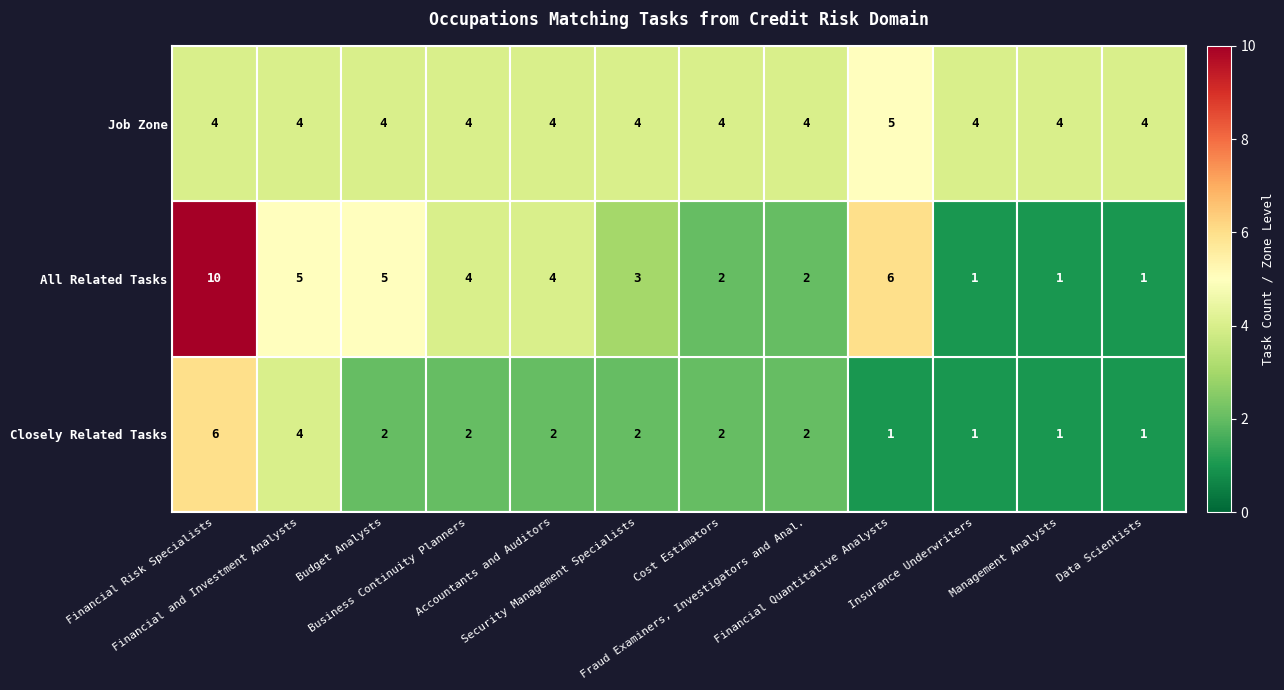

Which series has the largest range (max minus min)?

All Related Tasks